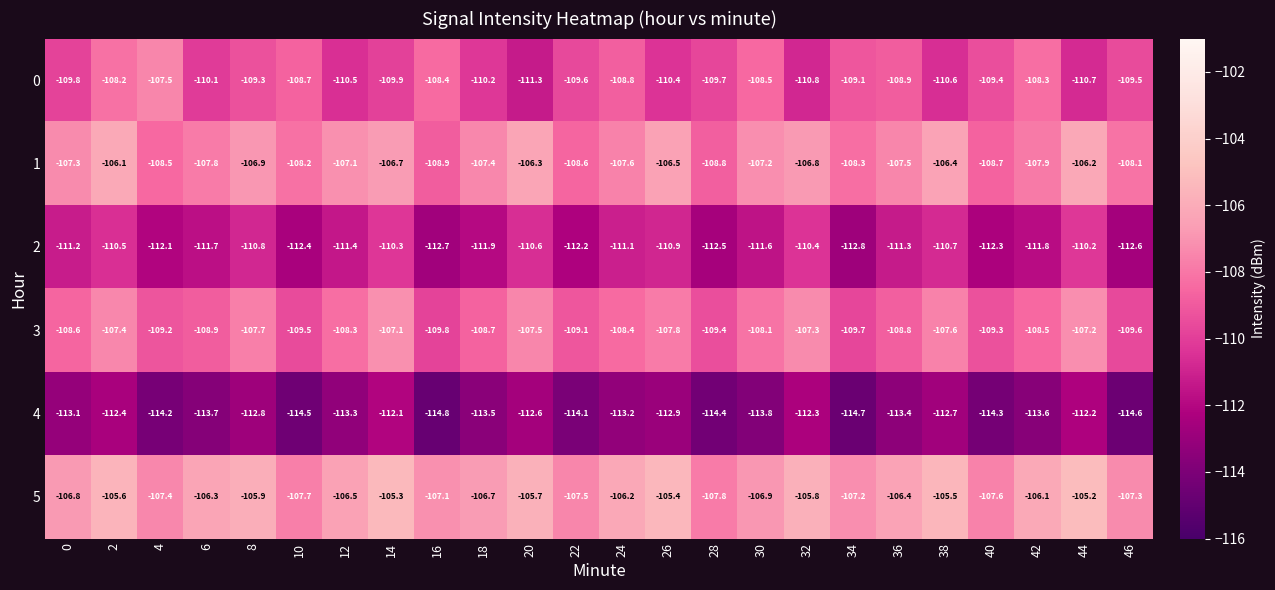

What is the total value across all series at 10?

-661.0